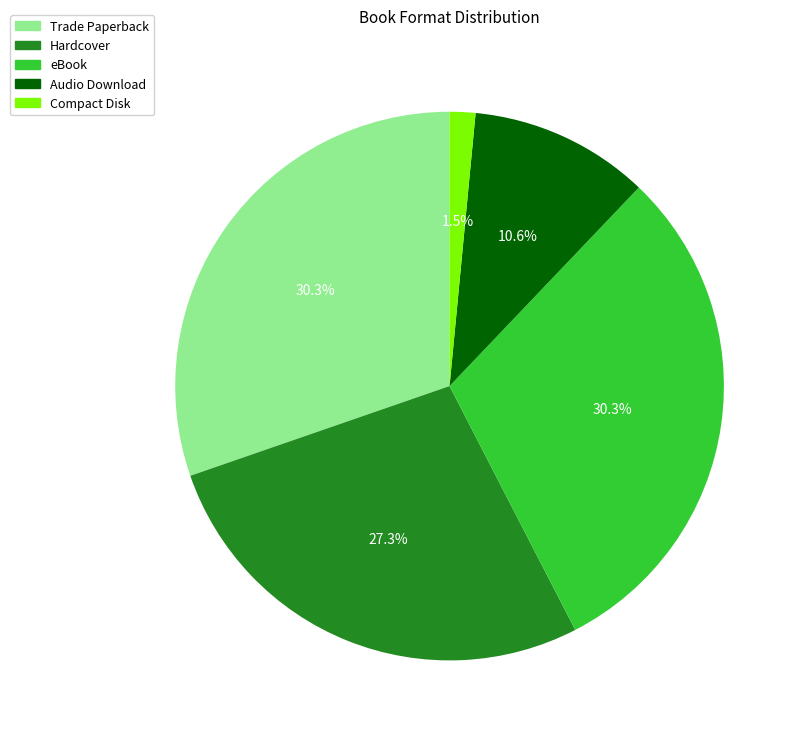

Does eBook account for over 50% of the chart?

No